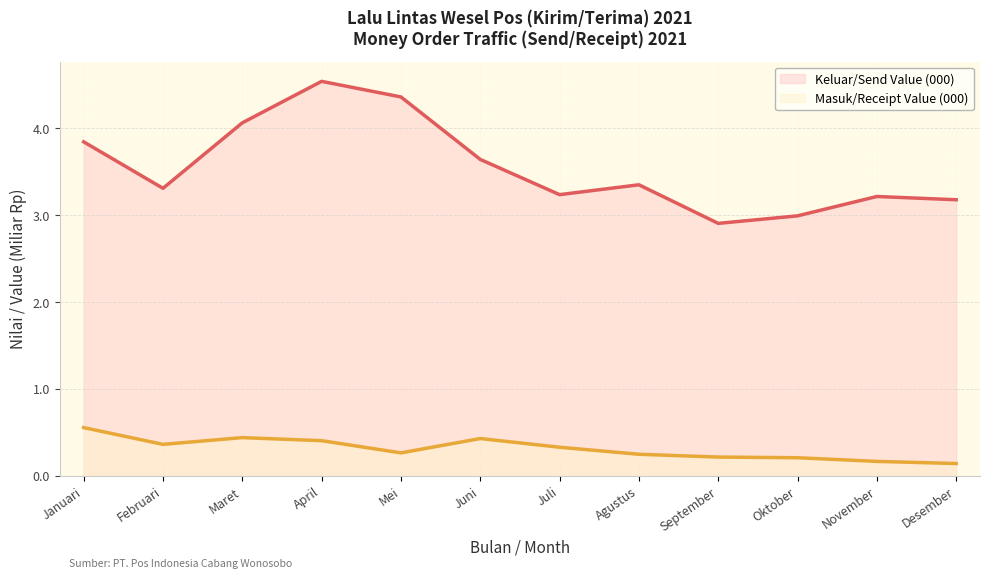

What are all the series names shown in the legend?

Keluar/Send Value (000), Masuk/Receipt Value (000)